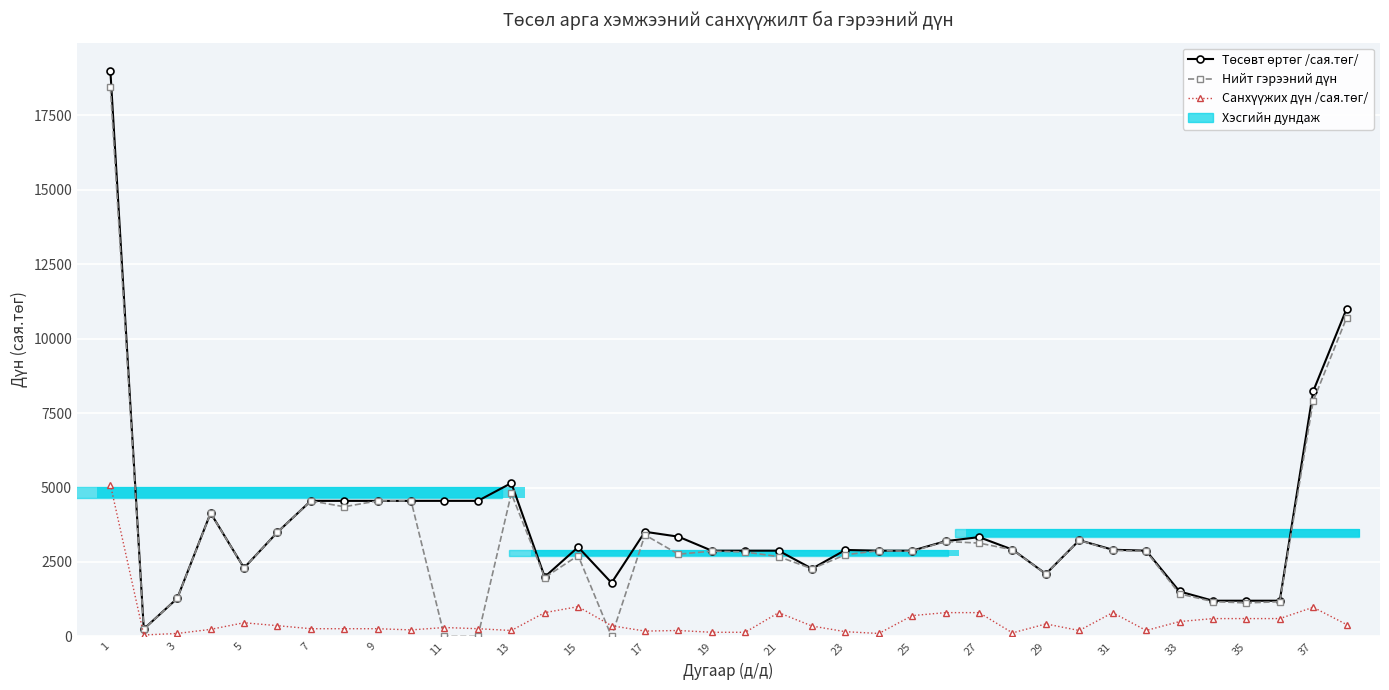

What is the difference between the second highest and second lowest values in the Төсөвт өртөг /сая.төг/ series?

9800.0